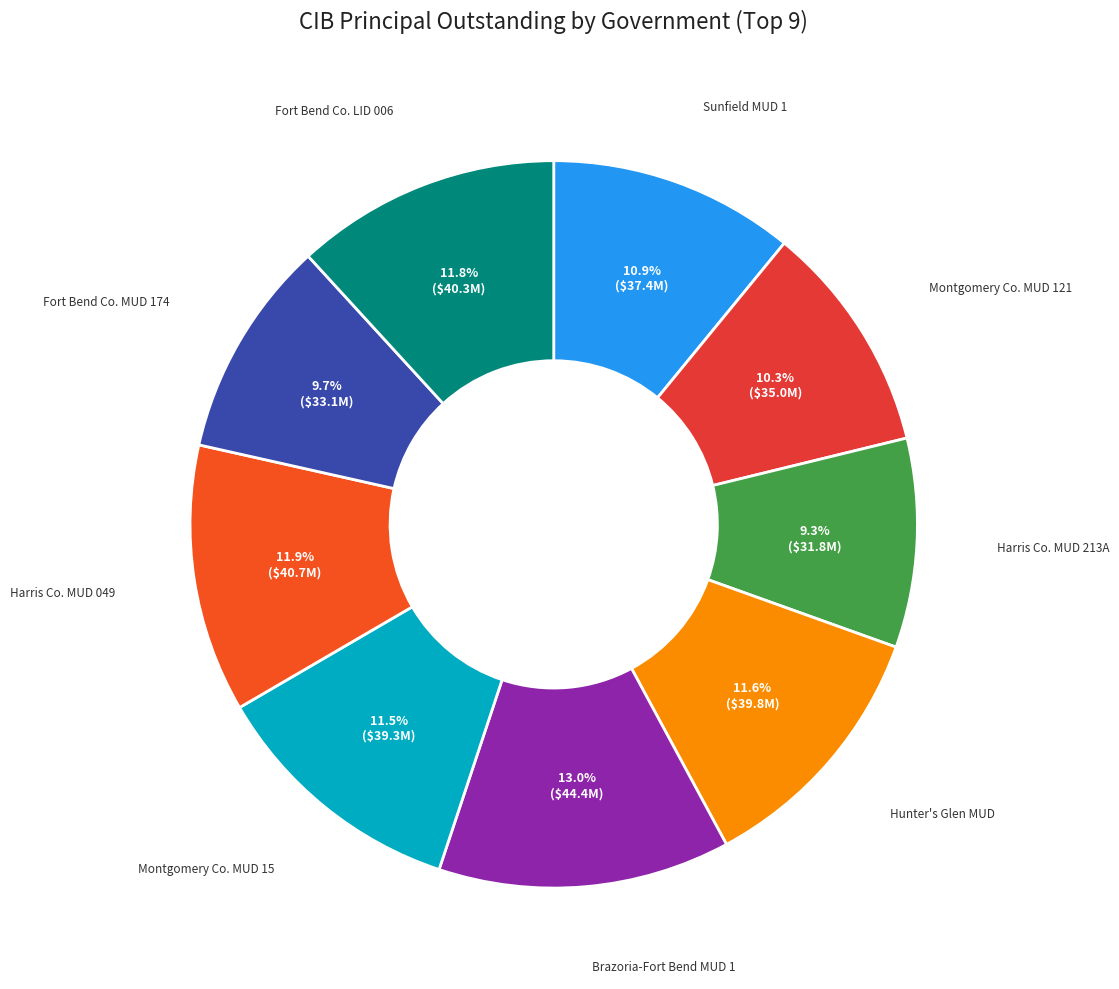

How many slices are in this pie chart?

9